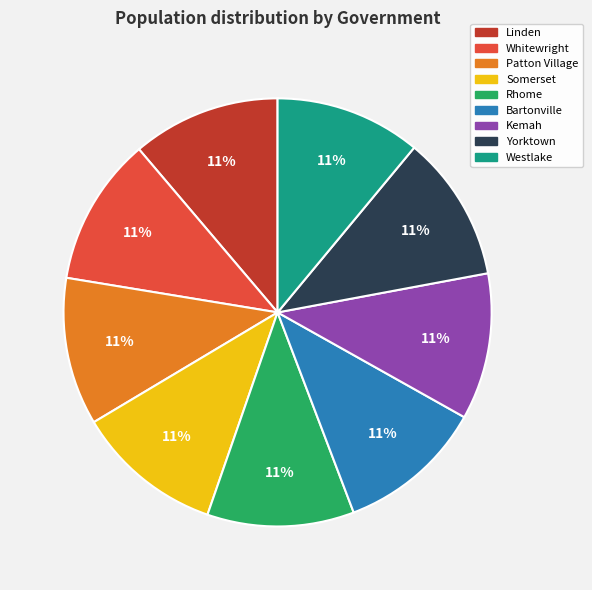

Is it true that Kemah is 11% of the pie?

True